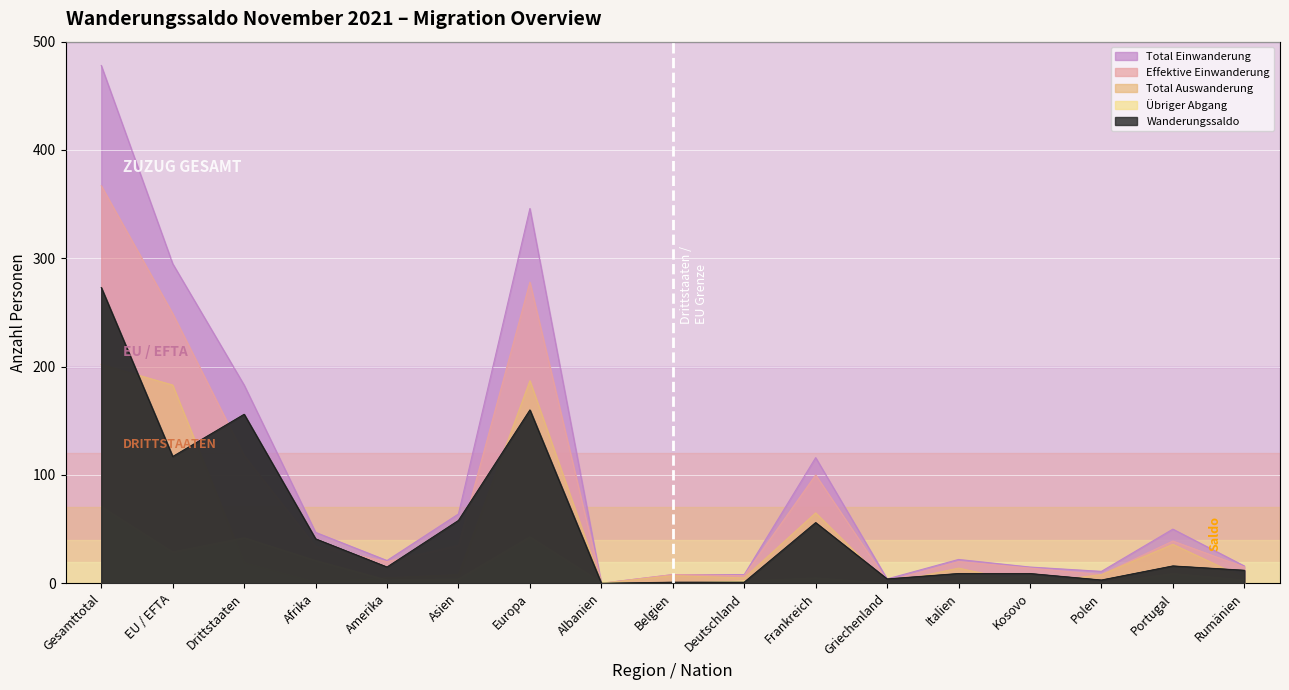

Reading left to right, extract all data points from this chart.

Total Einwanderung: 478	295	183	47	21	64	346	0	8	8	116	4	22	15	11	50	16
Effektive Einwanderung: 367	249	118	34	20	35	278	0	8	7	100	2	20	14	8	39	15
Total Auswanderung: 202	183	19	1	5	8	187	0	7	5	65	0	14	0	8	36	5
Übriger Abgang: 71	29	42	21	3	4	43	1	0	2	5	0	2	7	0	9	3
Wanderungssaldo: 273	117	156	41	15	58	160	0	1	1	56	4	9	9	3	16	12